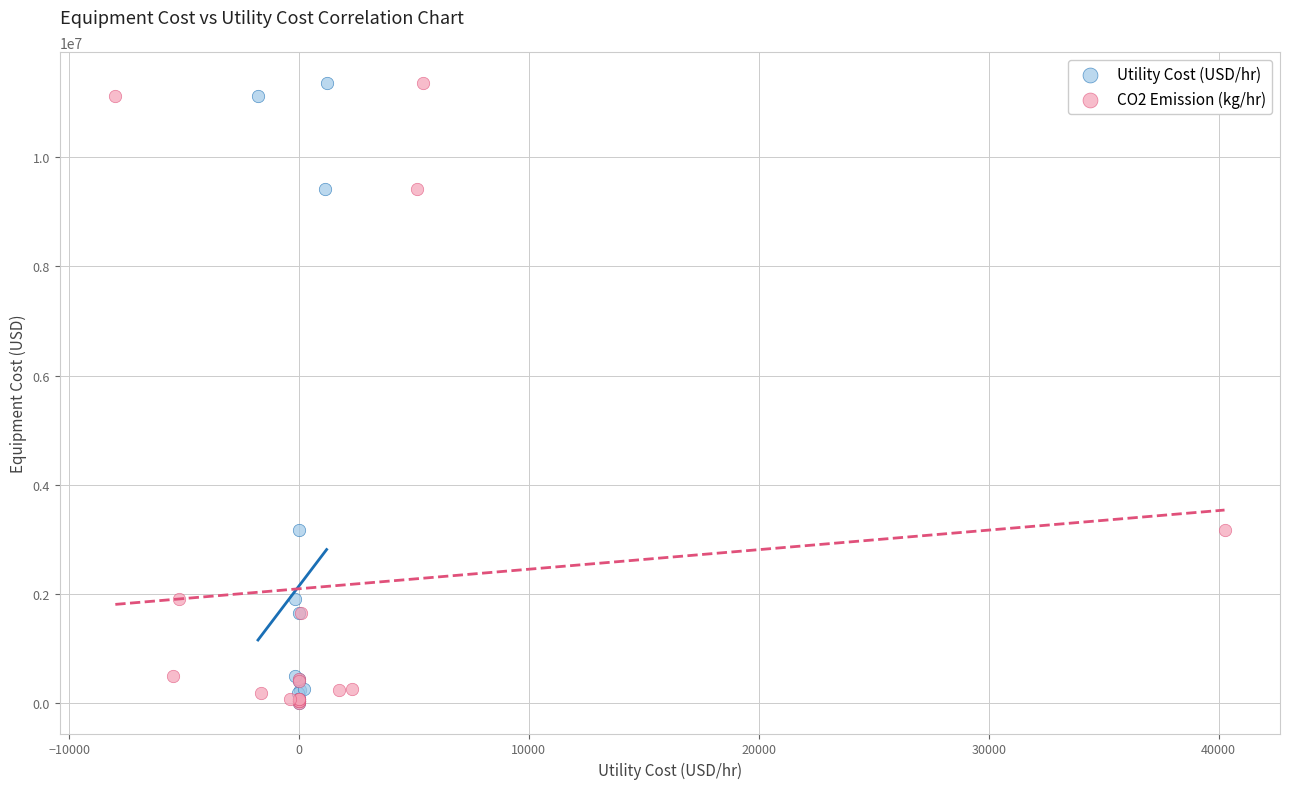

What are all the series names shown in the legend?

Utility Cost (USD/hr), CO2 Emission (kg/hr)